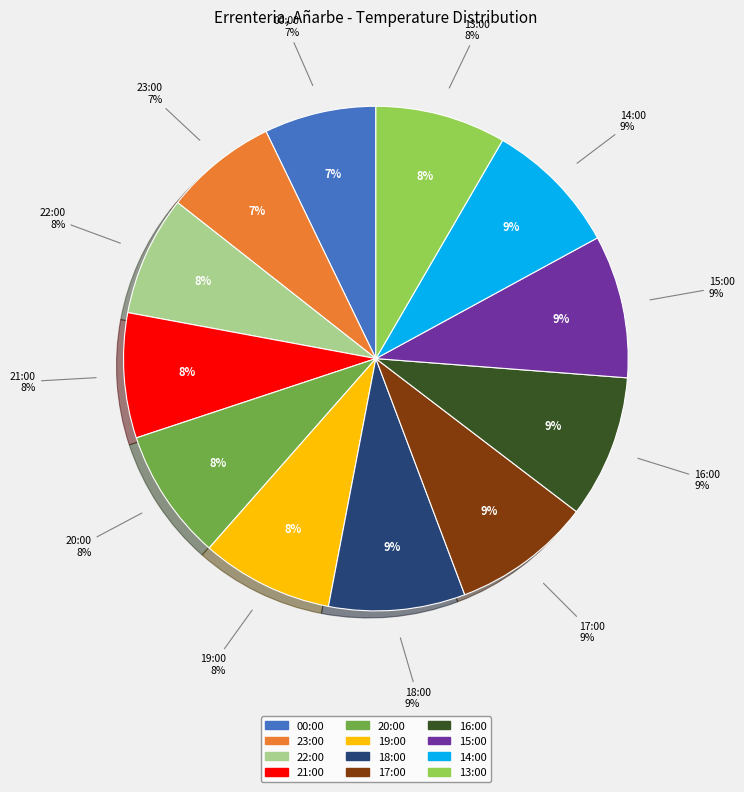

Is there any slice that represents more than half of the pie?

No